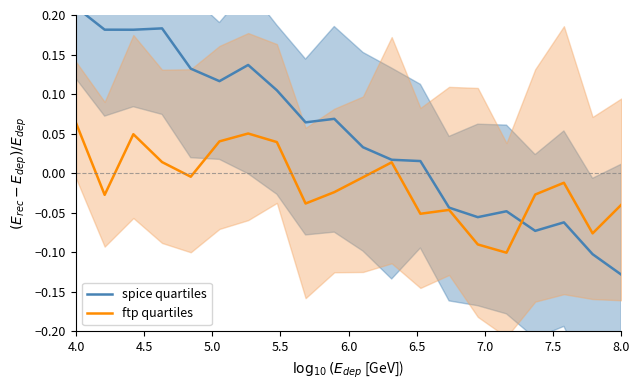

How many interior local valleys does the spice quartiles series have?

5